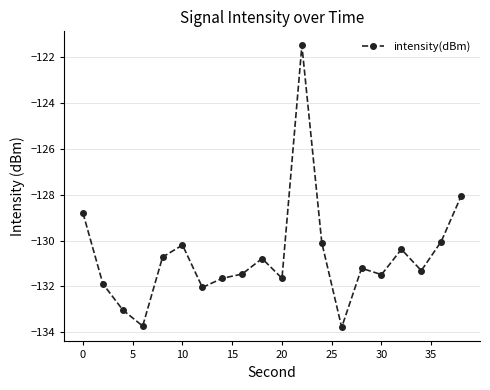

True or false: the data has more than 1 interior local peaks.

True